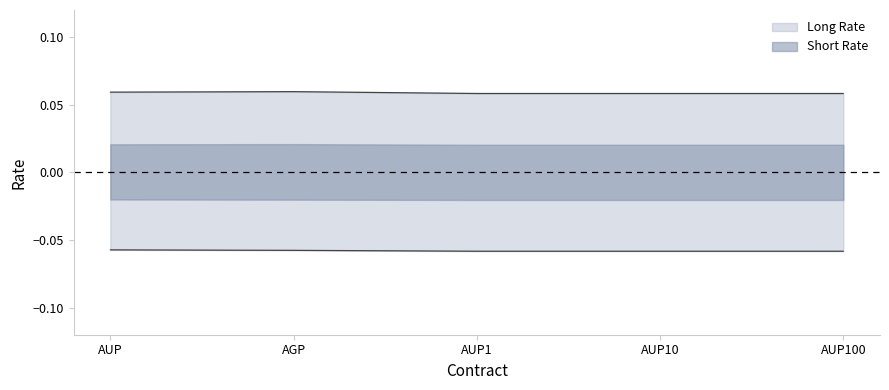

Which series has the largest total across all categories?

Long Rate